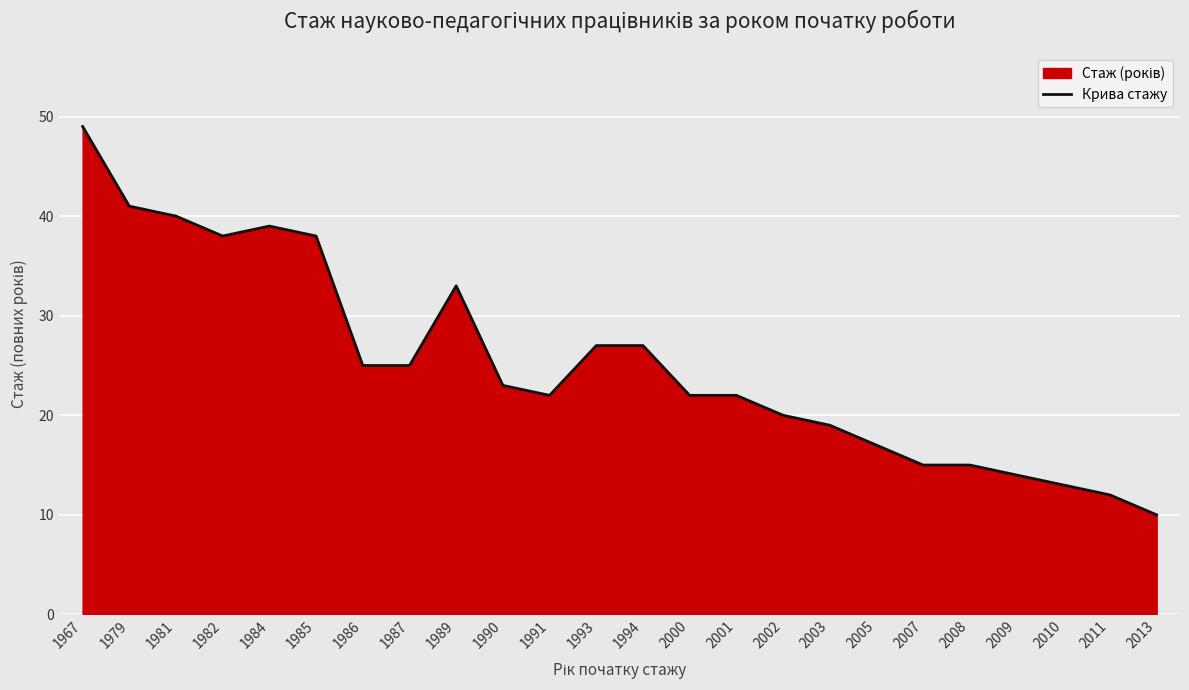

Which category has the lowest value across all series?

2013